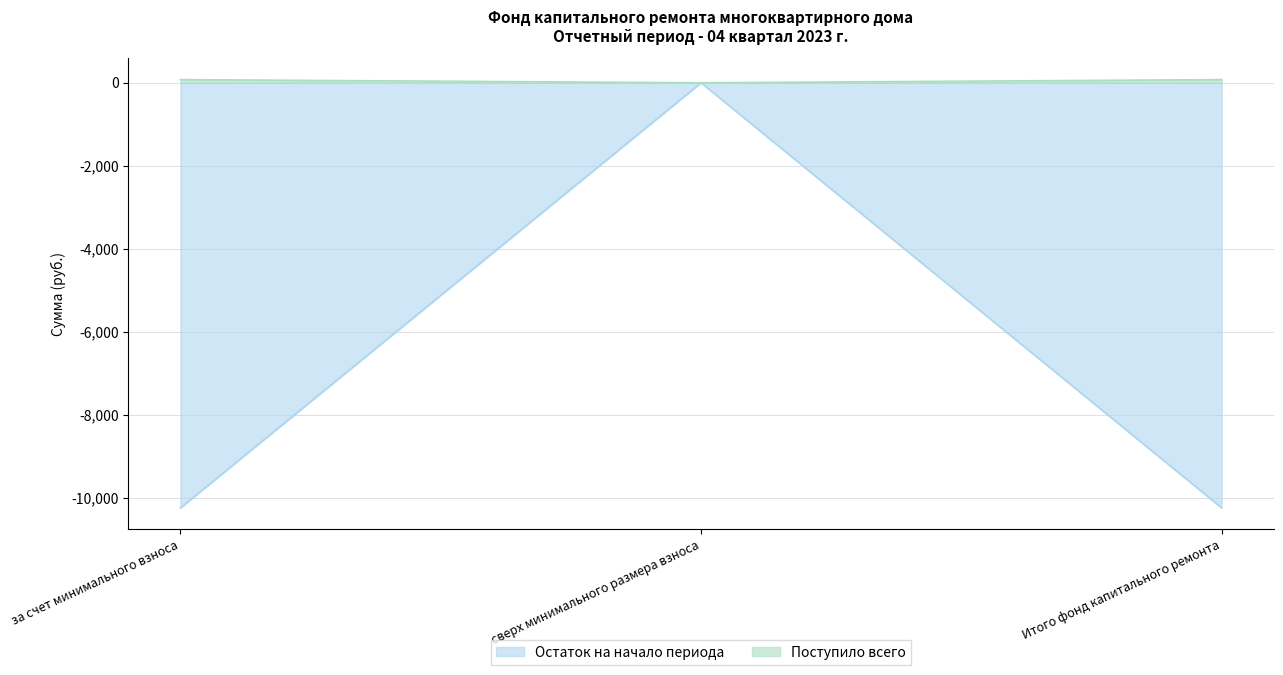

Which series has the largest total across all categories?

Поступило всего